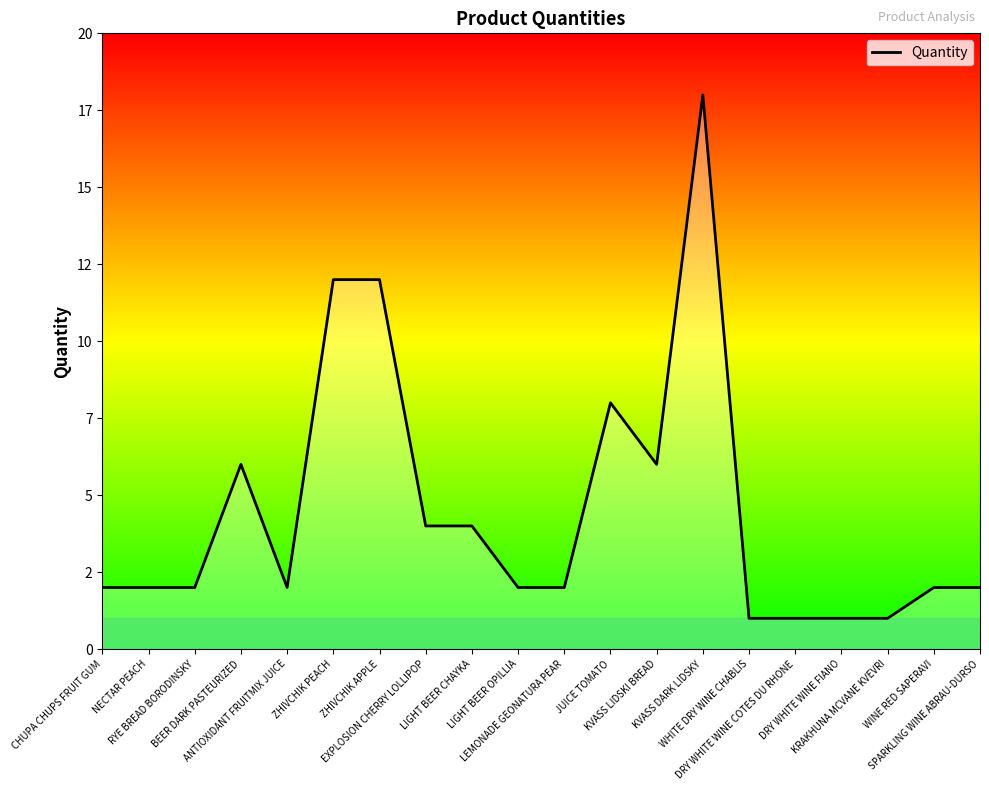

Does the chart have visible grid lines?

No